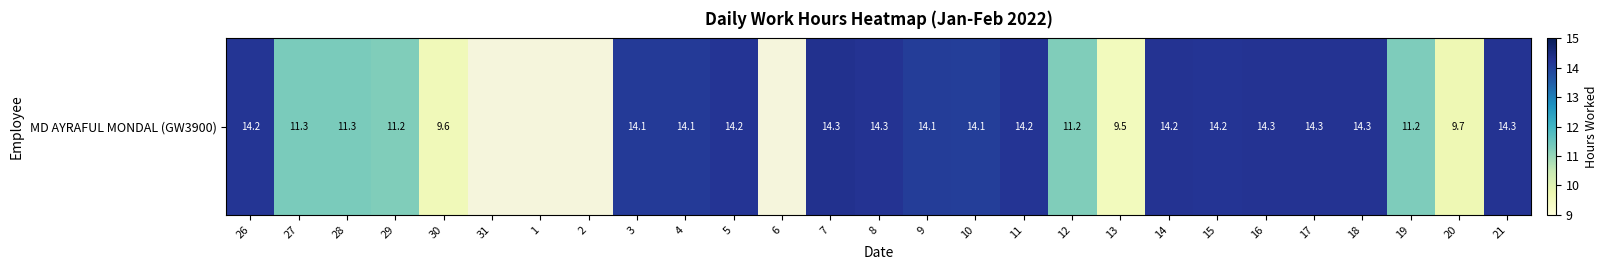

The value at 10 is 14.1. True or false?

True